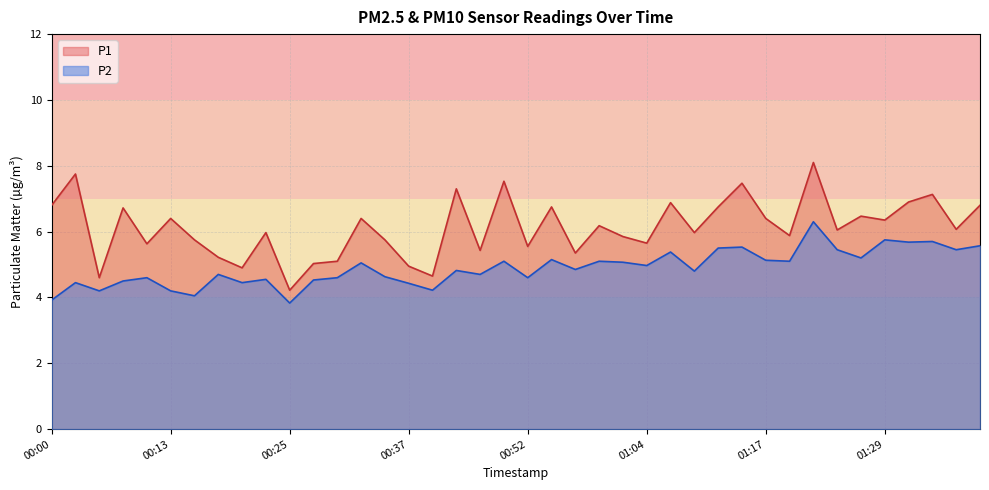

True or false: P1 and P2 intersect in this chart.

False